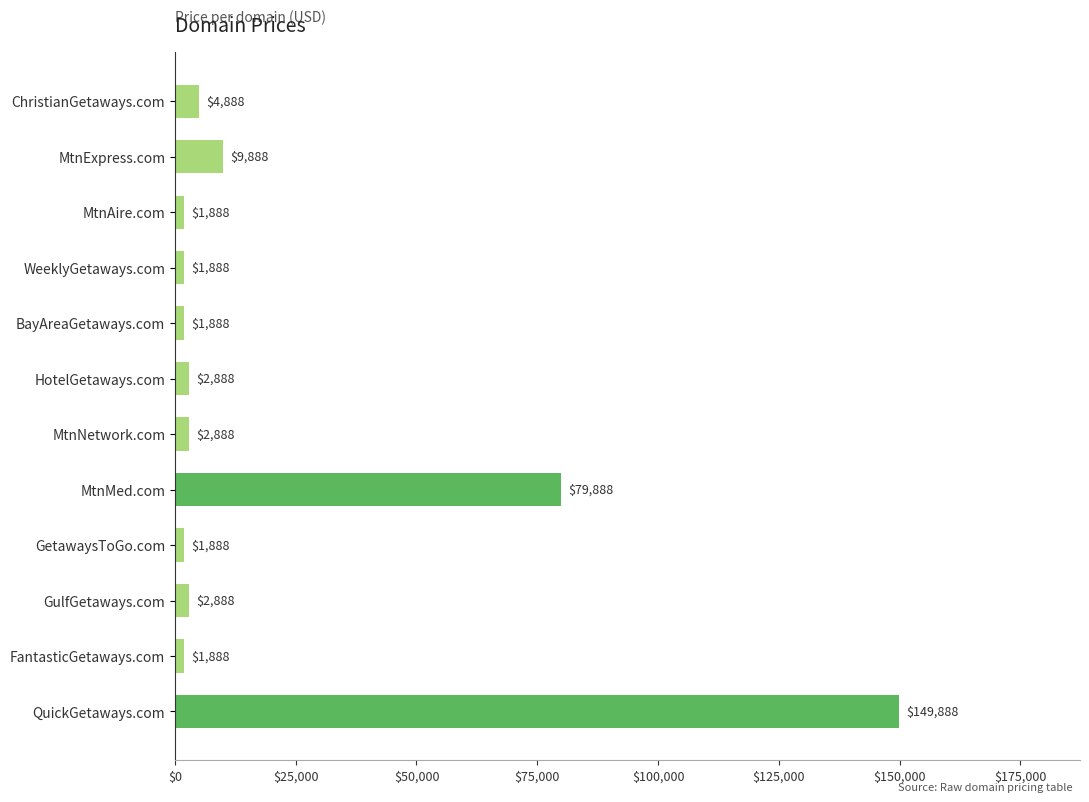

Is it true that the value at HotelGetaways.com is 2888?

True